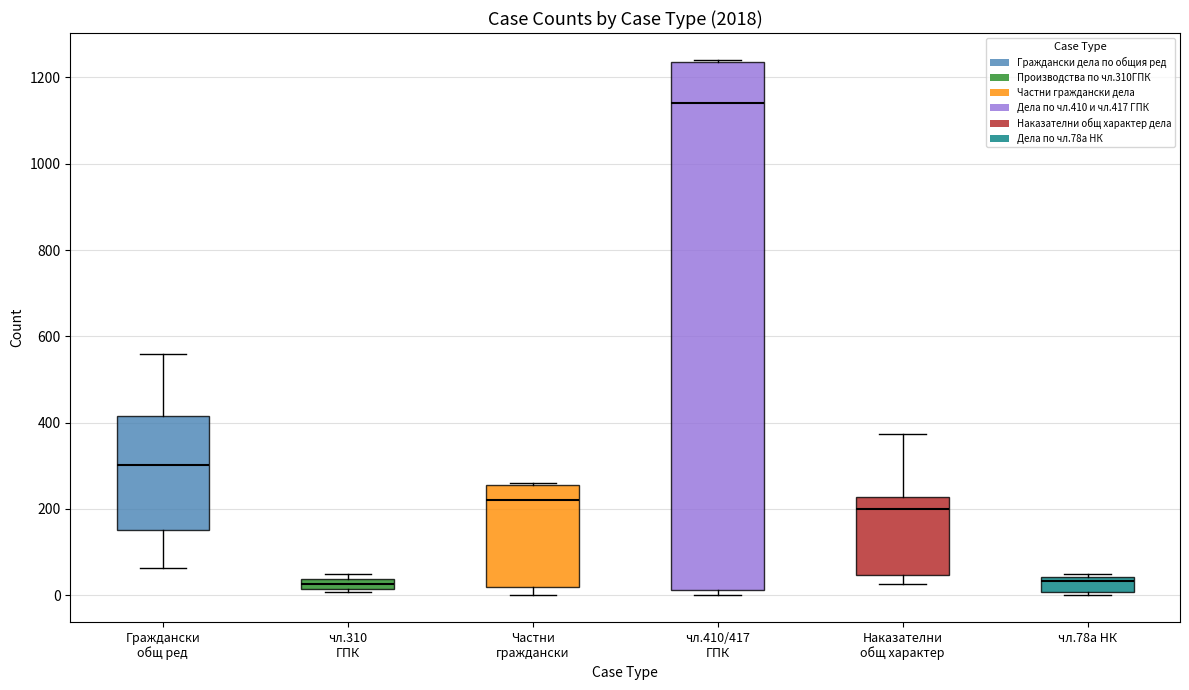

Which box has the highest median line?

чл.410/417 ГПК